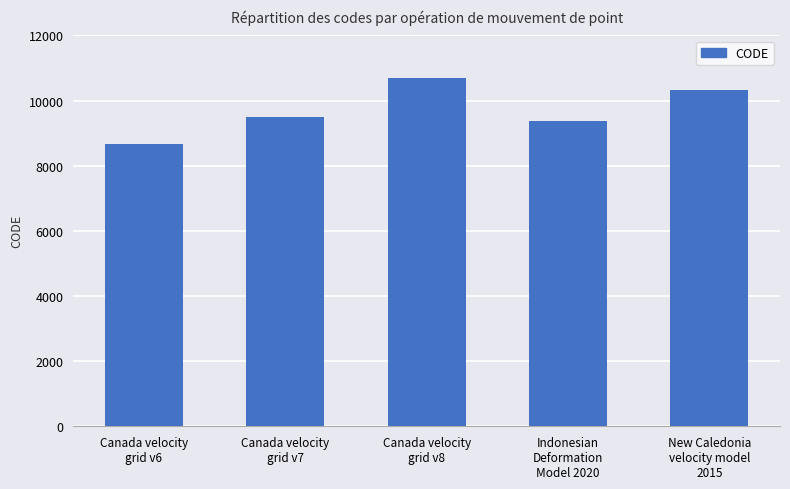

Between Indonesian
Deformation
Model 2020 and Canada velocity
grid v8, which is larger?

Canada velocity
grid v8